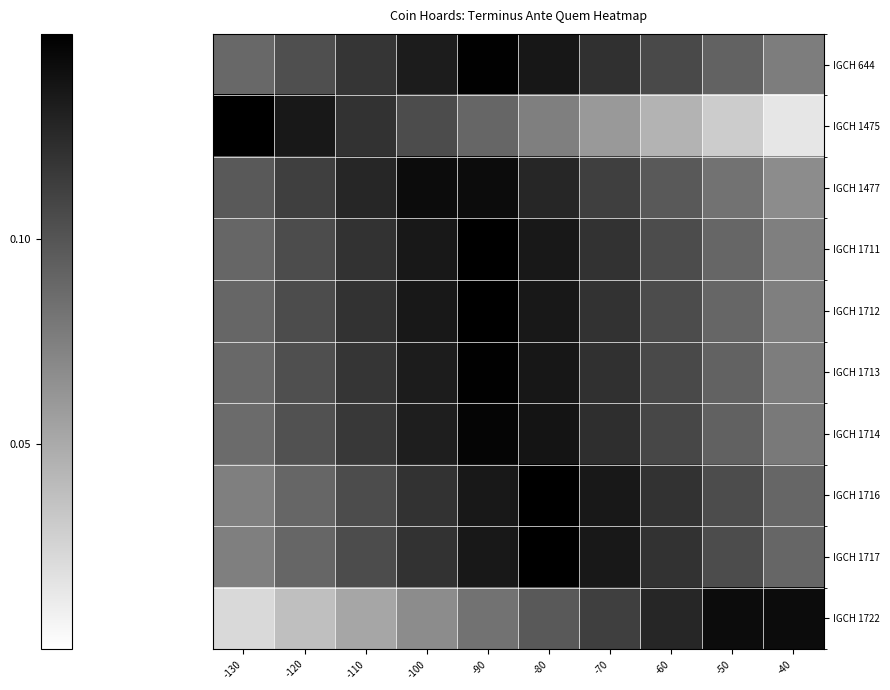

Reading right to left, list all the values displayed in this chart.

IGCH 644: -40=0.1	-50=0.1	-60=0.1	-70=0.1	-80=0.1	-90=0.1	-100=0.1	-110=0.1	-120=0.1	-130=0.1
IGCH 1475: -40=0.0	-50=0.0	-60=0.0	-70=0.1	-80=0.1	-90=0.1	-100=0.1	-110=0.1	-120=0.1	-130=0.1
IGCH 1477: -40=0.1	-50=0.1	-60=0.1	-70=0.1	-80=0.1	-90=0.1	-100=0.1	-110=0.1	-120=0.1	-130=0.1
IGCH 1711: -40=0.1	-50=0.1	-60=0.1	-70=0.1	-80=0.1	-90=0.1	-100=0.1	-110=0.1	-120=0.1	-130=0.1
IGCH 1712: -40=0.1	-50=0.1	-60=0.1	-70=0.1	-80=0.1	-90=0.1	-100=0.1	-110=0.1	-120=0.1	-130=0.1
IGCH 1713: -40=0.1	-50=0.1	-60=0.1	-70=0.1	-80=0.1	-90=0.1	-100=0.1	-110=0.1	-120=0.1	-130=0.1
IGCH 1714: -40=0.1	-50=0.1	-60=0.1	-70=0.1	-80=0.1	-90=0.1	-100=0.1	-110=0.1	-120=0.1	-130=0.1
IGCH 1716: -40=0.1	-50=0.1	-60=0.1	-70=0.1	-80=0.1	-90=0.1	-100=0.1	-110=0.1	-120=0.1	-130=0.1
IGCH 1717: -40=0.1	-50=0.1	-60=0.1	-70=0.1	-80=0.1	-90=0.1	-100=0.1	-110=0.1	-120=0.1	-130=0.1
IGCH 1722: -40=0.1	-50=0.1	-60=0.1	-70=0.1	-80=0.1	-90=0.1	-100=0.1	-110=0.1	-120=0.0	-130=0.0